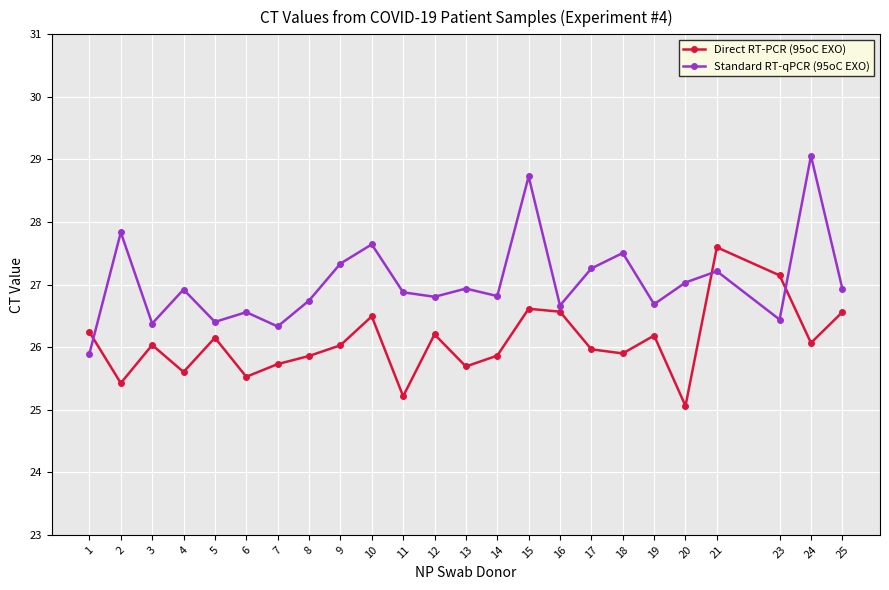

List the series in order of their peak value, highest first.

Standard RT-qPCR (95oC EXO), Direct RT-PCR (95oC EXO)